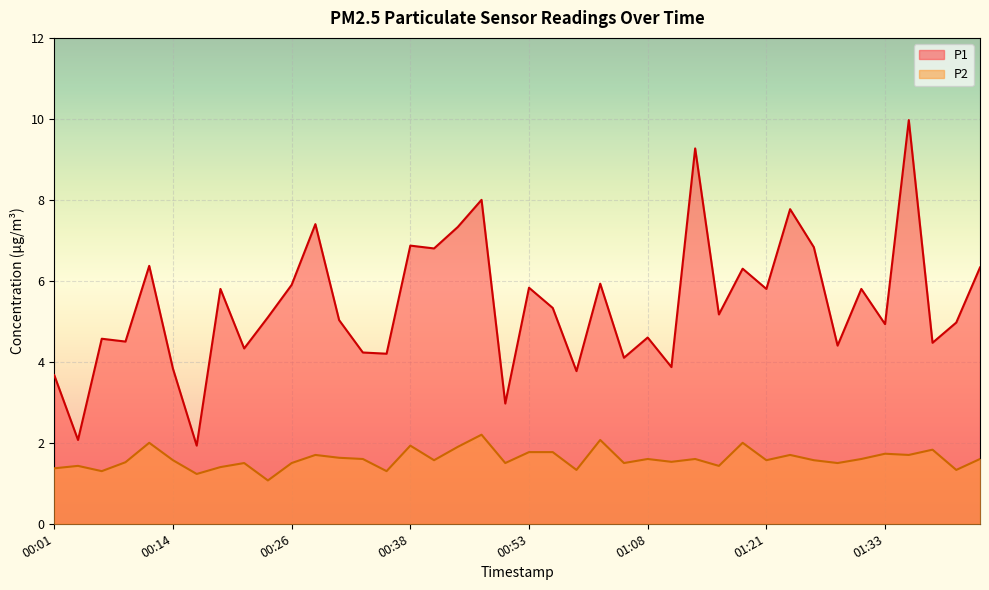

How many lines are shown in the chart?

2